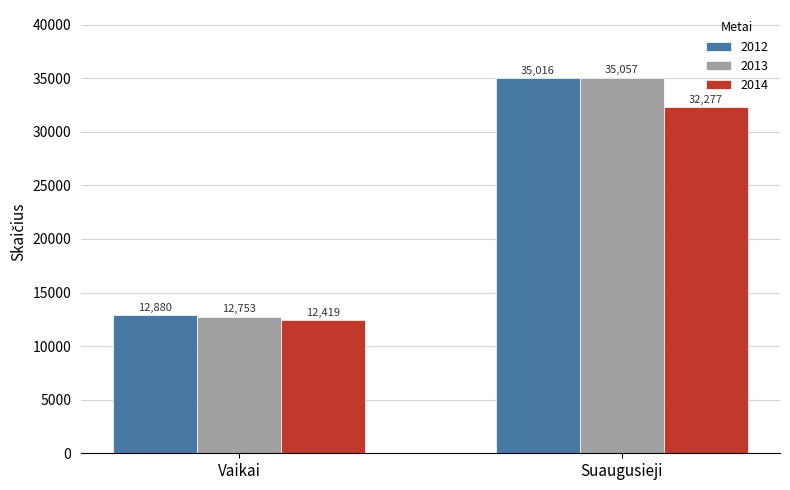

Which series has the largest total across all categories?

2012